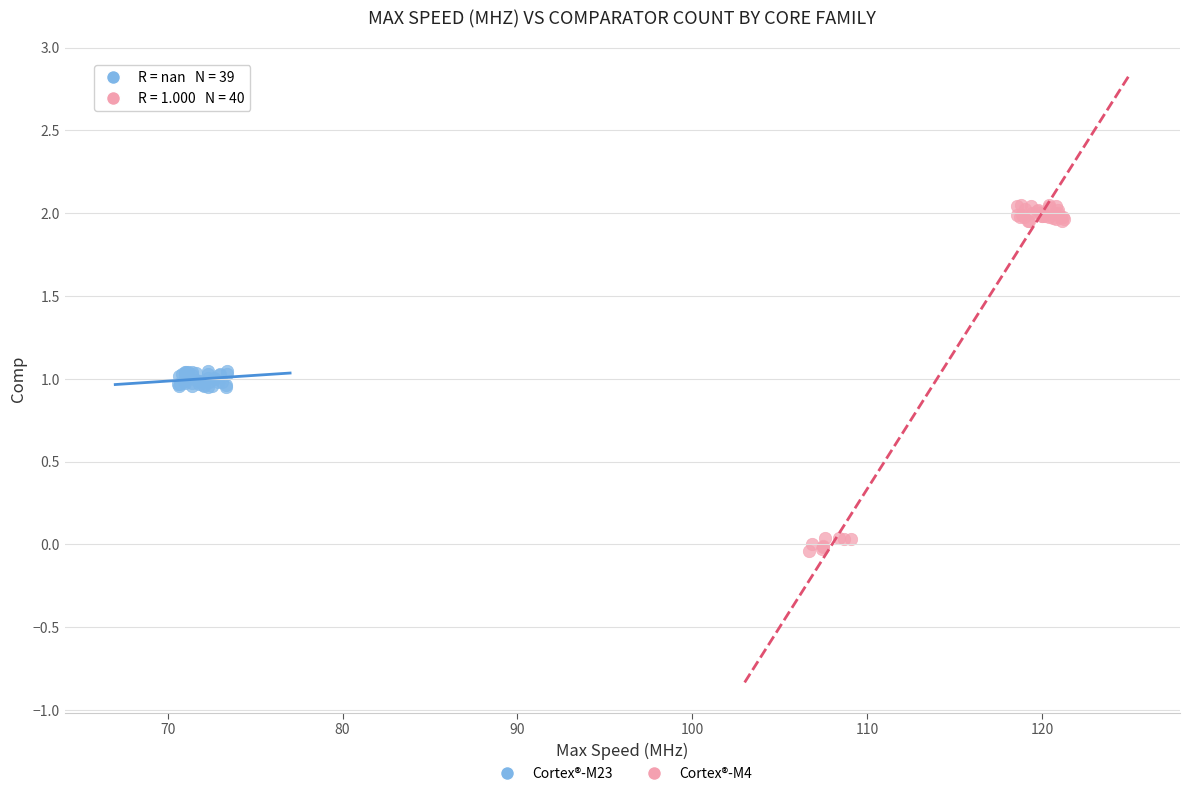

Which series reaches the maximum Y coordinate?

Cortex®-M4